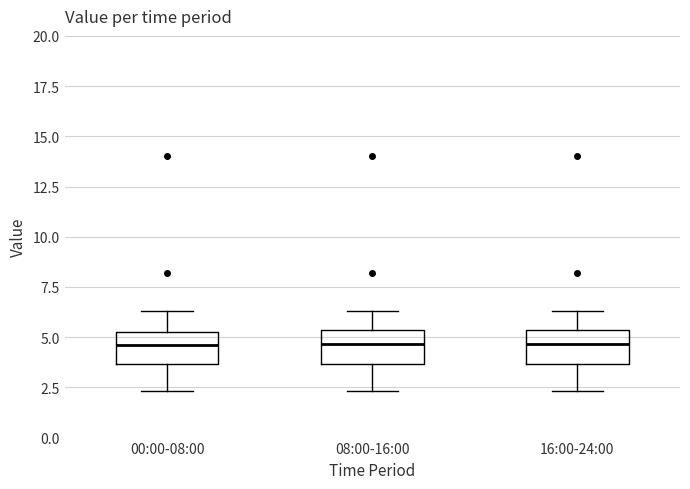

Reading left to right, read every box against the y-axis: the position of its median line, the range the box covers, and the ends of its whiskers. The values are not printed on the chart, so give them approximately, as read against the axis.

00:00-08:00: median 4.5, box 3.5 to 5.0, whiskers 2.5 to 6.5
08:00-16:00: median 4.5, box 3.5 to 5.5, whiskers 2.5 to 6.5
16:00-24:00: median 4.5, box 3.5 to 5.5, whiskers 2.5 to 6.5